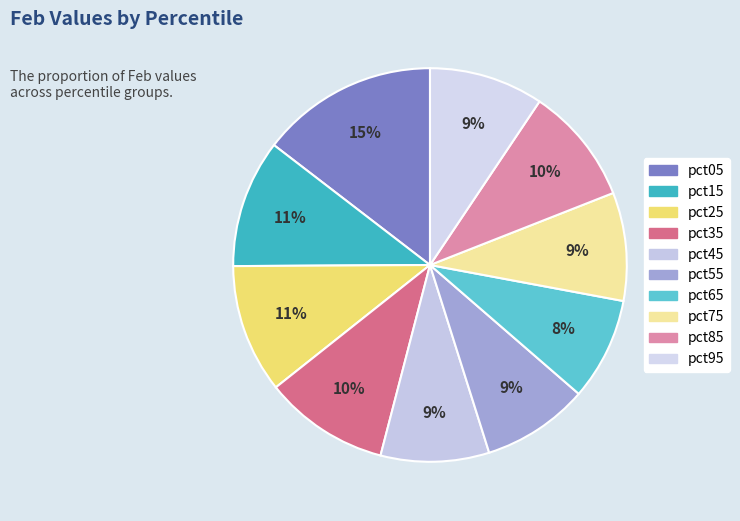

Count the number of slices in the pie.

10